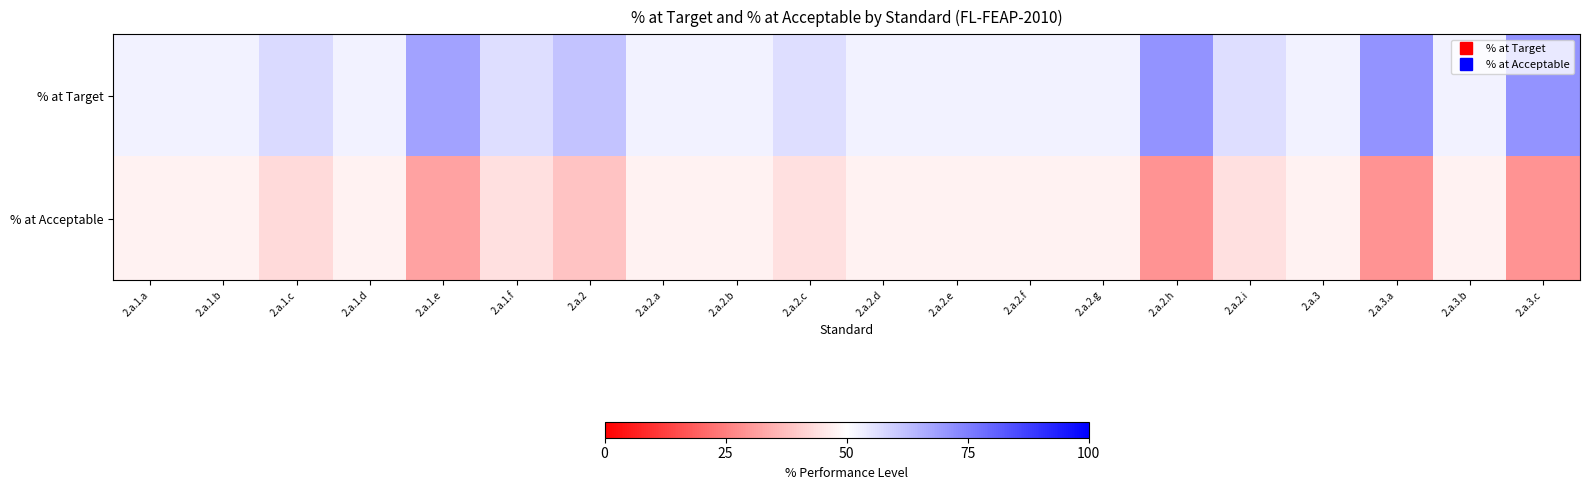

Which series has the largest range (max minus min)?

% at Target